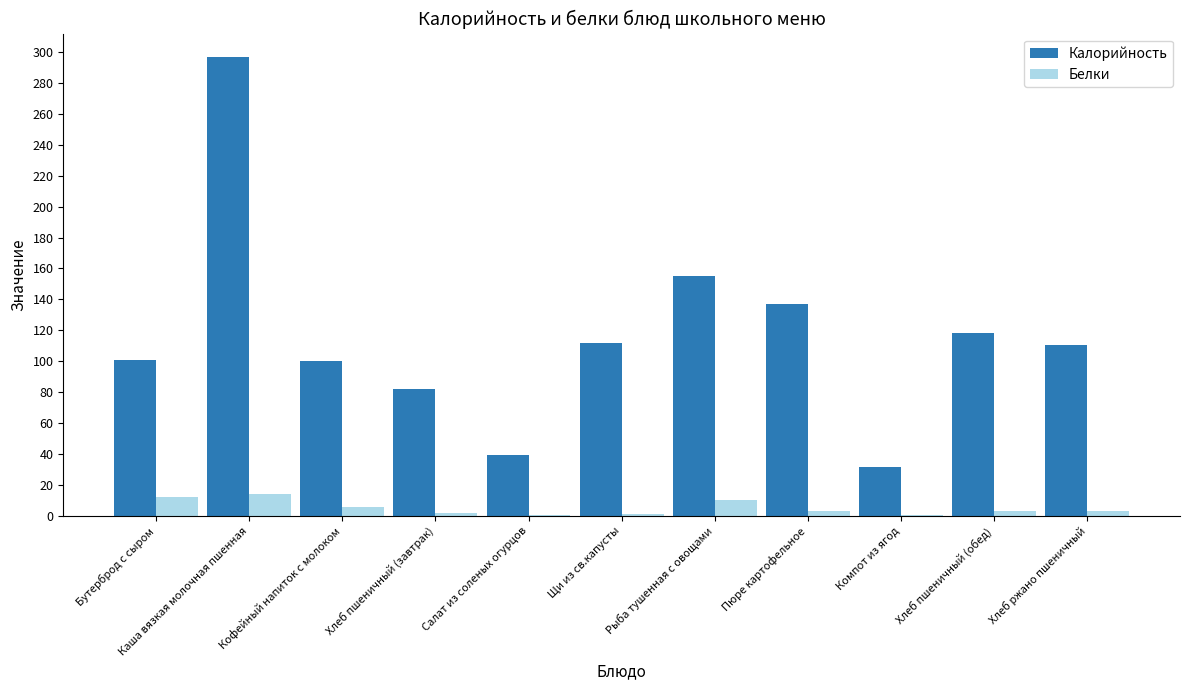

Where is Калорийность nearest to the value 164?

Рыба тушенная с овощами